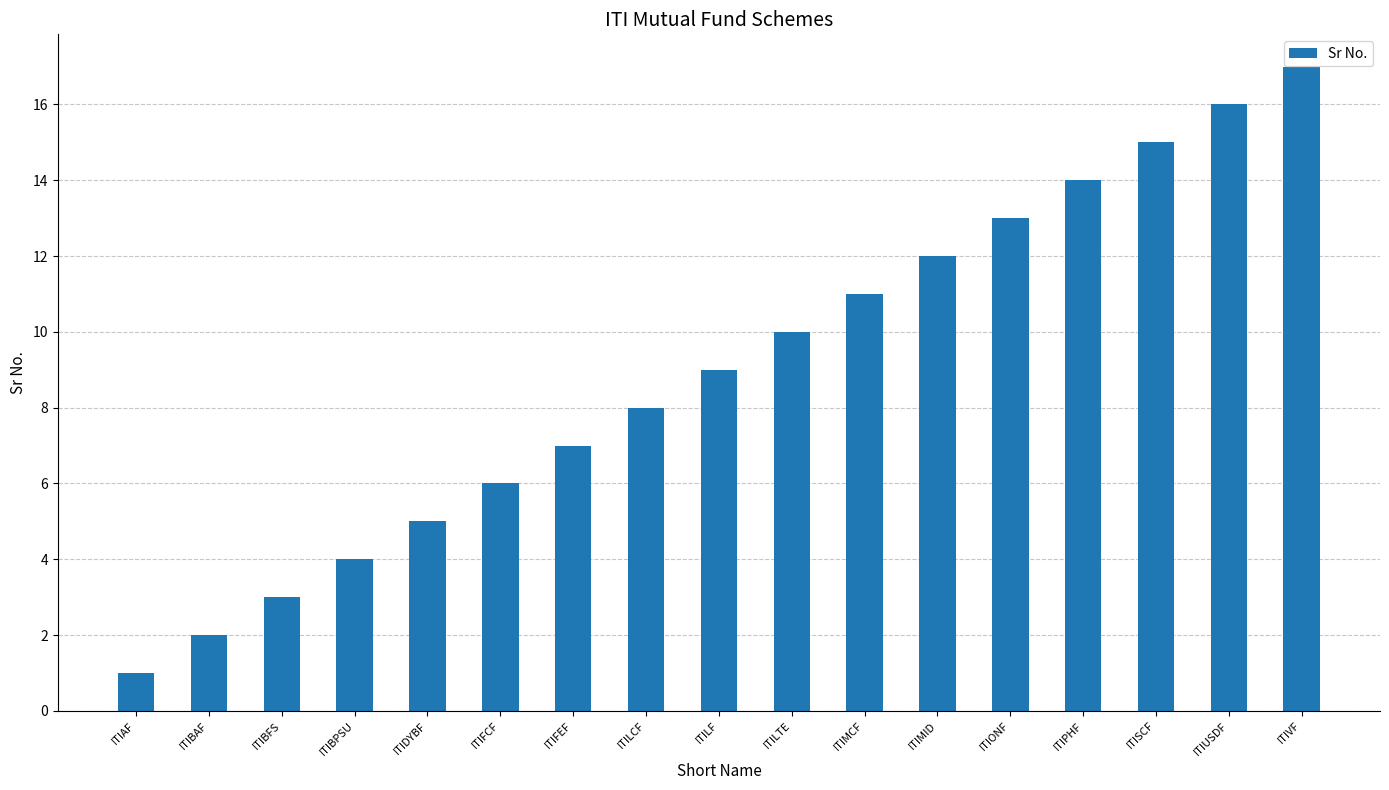

What is the label of the 15th bar from the left?

ITISCF